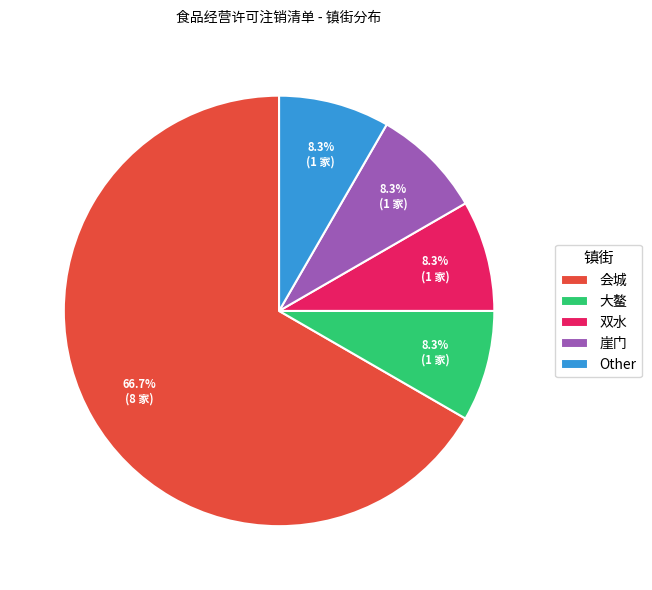

Which slice represents more than half of the pie?

会城